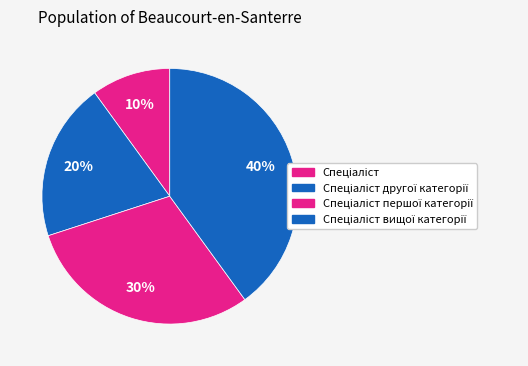

How many slices are in this pie chart?

4